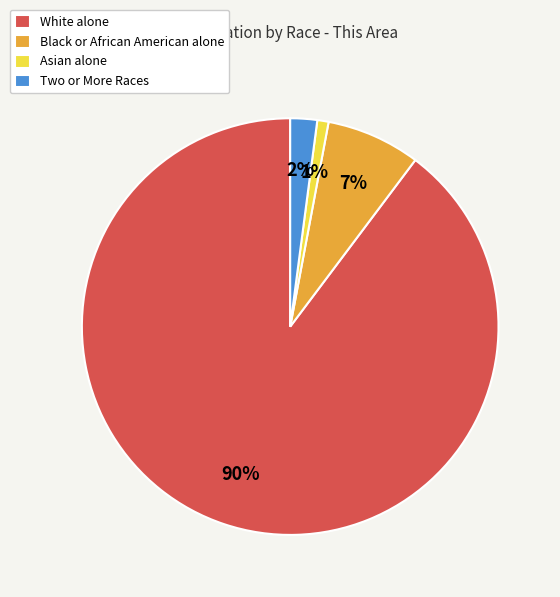

To the nearest percent, what is the difference between the largest and smallest slice percentages?

89%